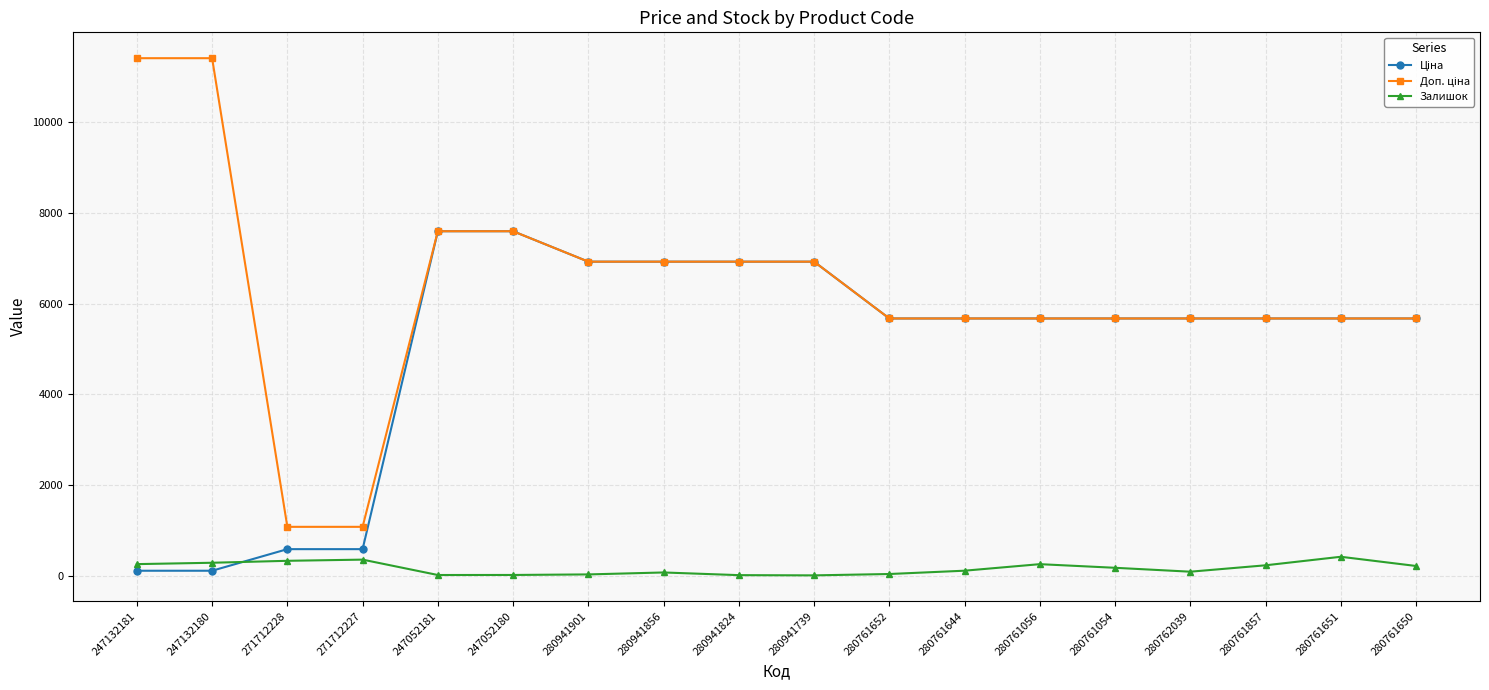

The Залишок series shows 422.0 at 280761651. True or false?

True